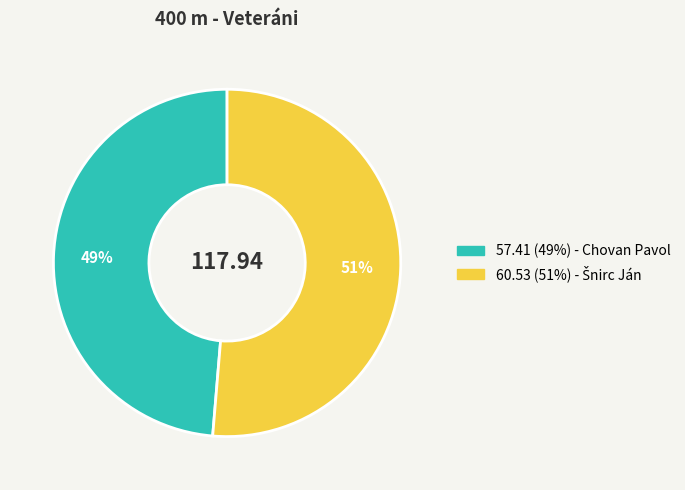

Is there any slice that represents more than half of the pie?

Yes